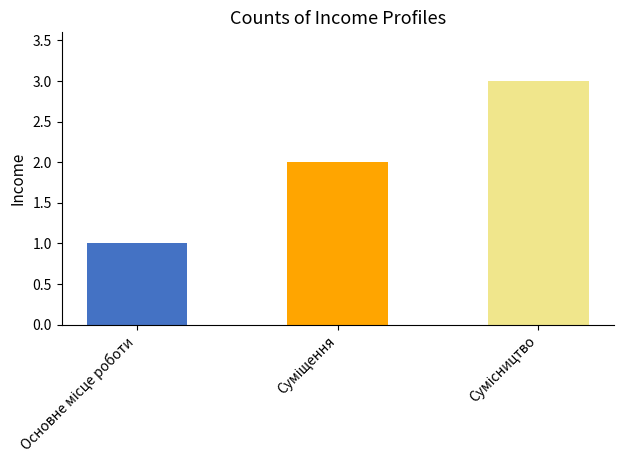

Are the bars grouped side by side (vs. stacked)?

No